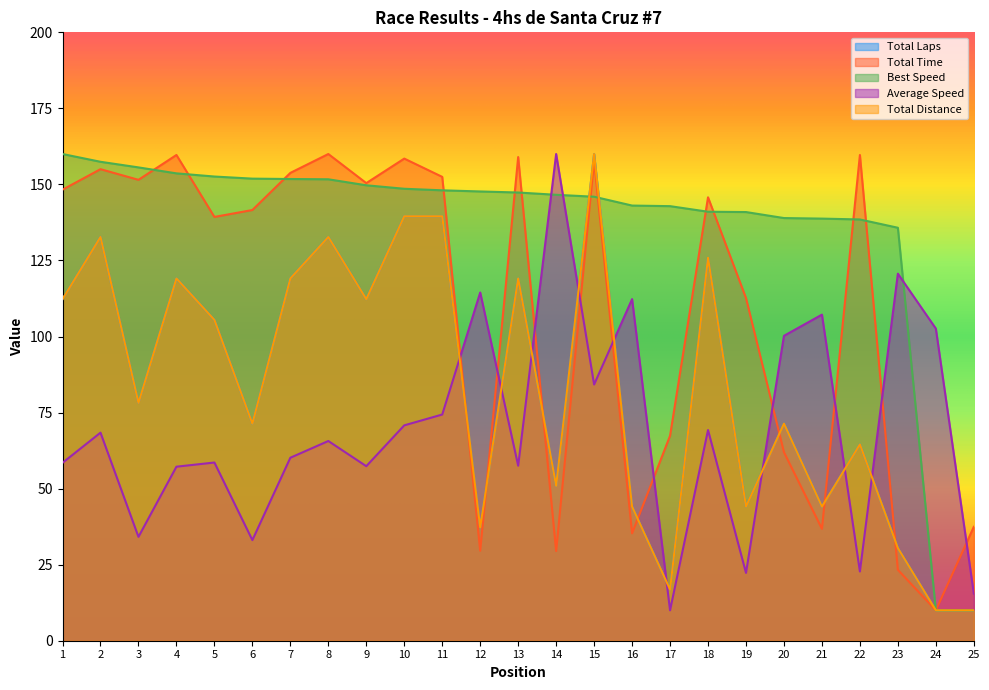

How many data points does each series have?

25